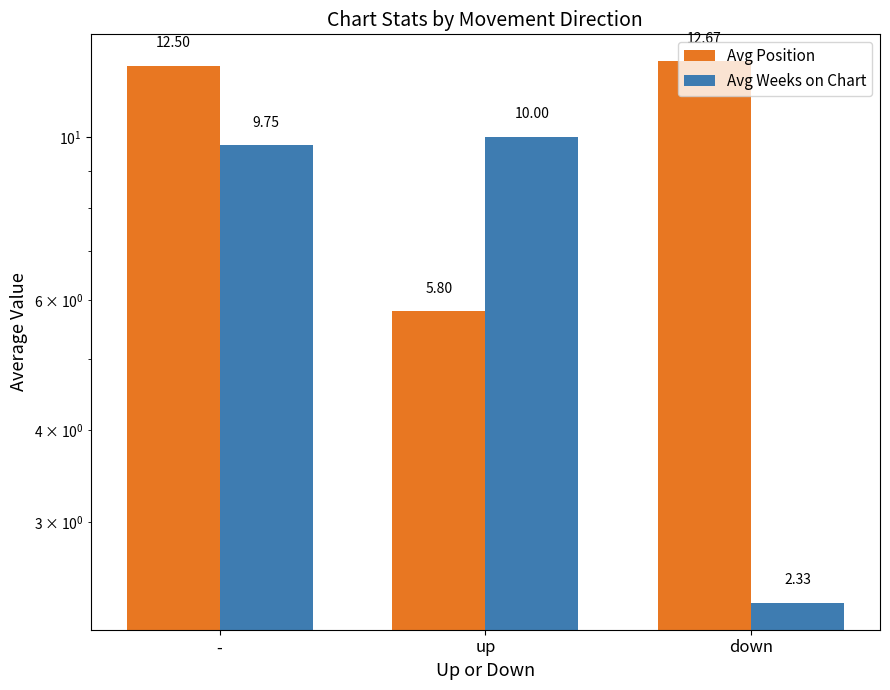

Reading right to left, what are all the values shown in this chart?

Avg Position: down=12.7	up=5.8	-=12.5
Avg Weeks on Chart: down=2.3	up=10.0	-=9.8